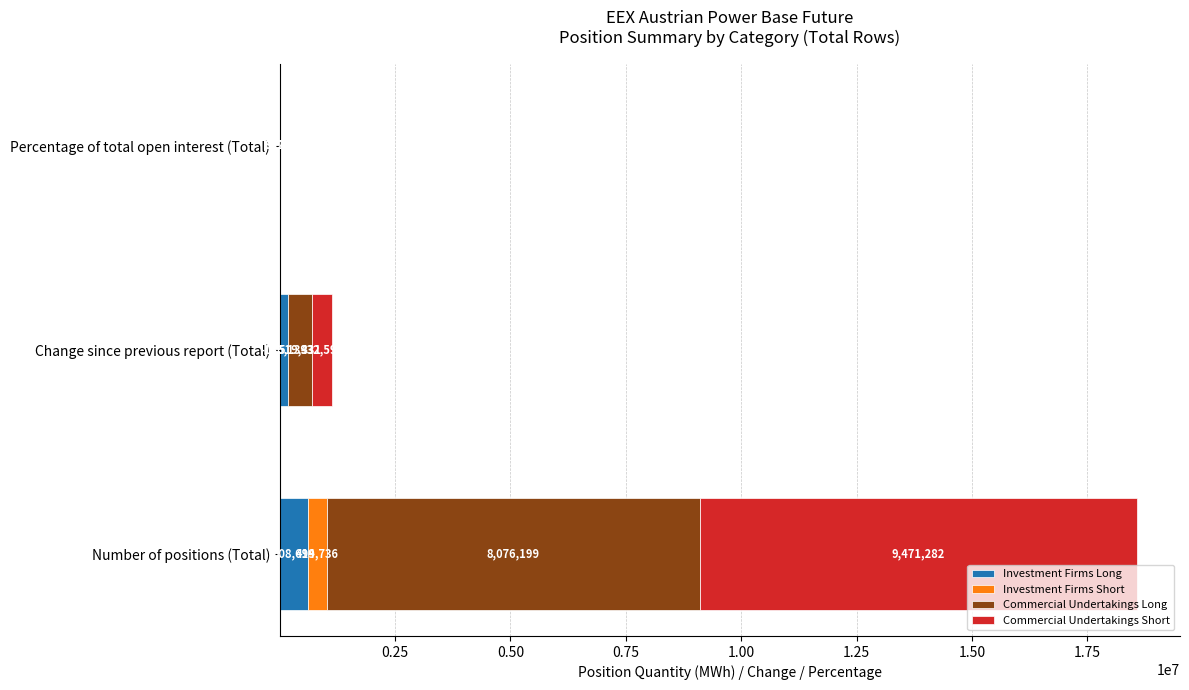

At which category is the sum across all series the highest?

Number of positions (Total)